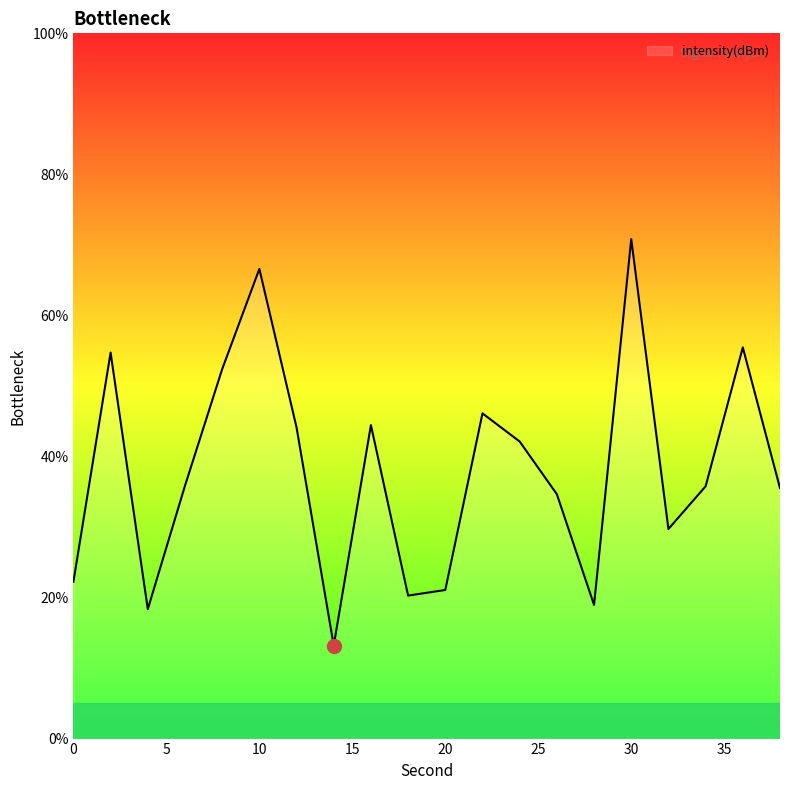

What is the greatest value displayed?

70.8